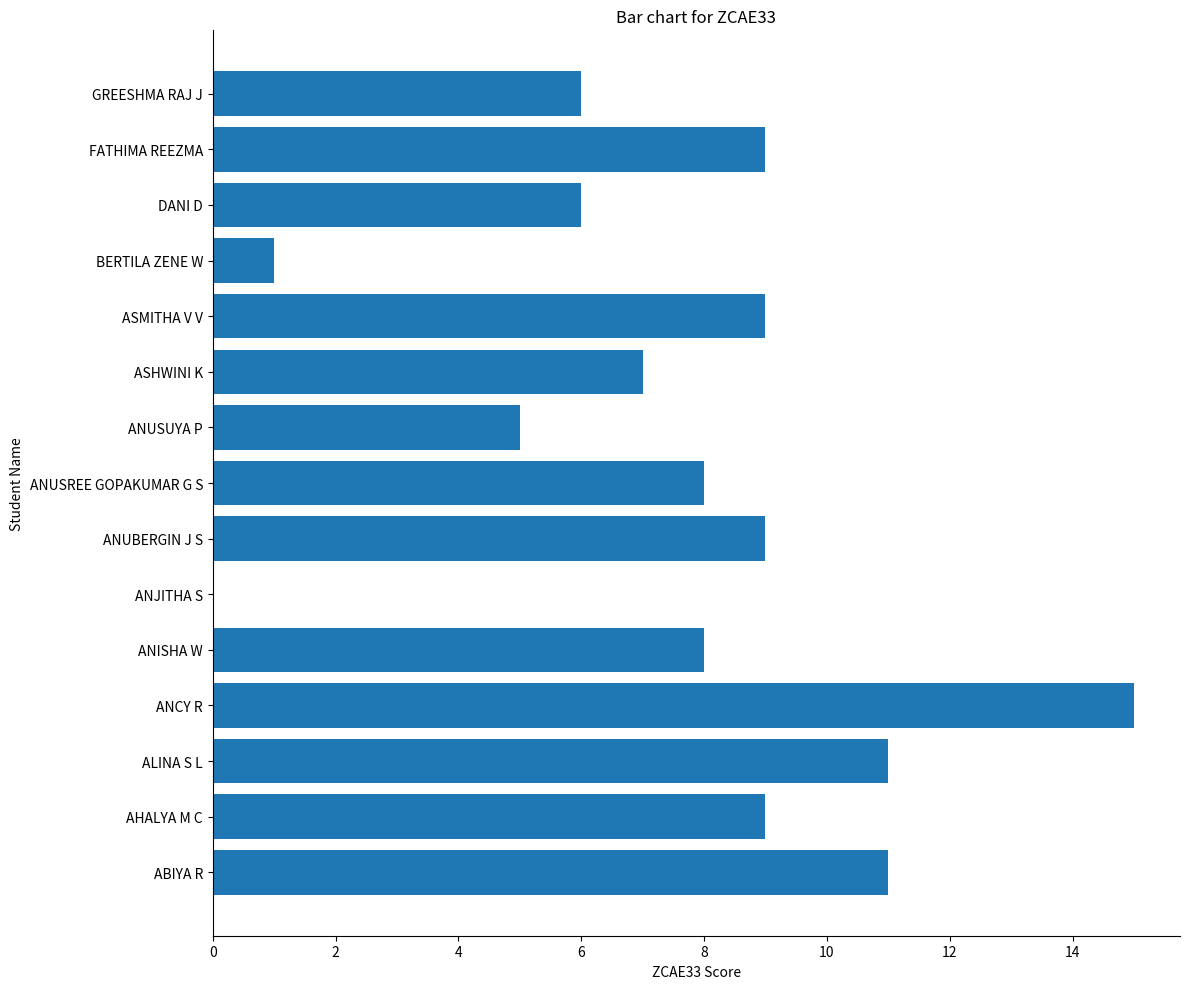

What is the ratio of the value at ASMITHA V V to the value at BERTILA ZENE W?

9.0